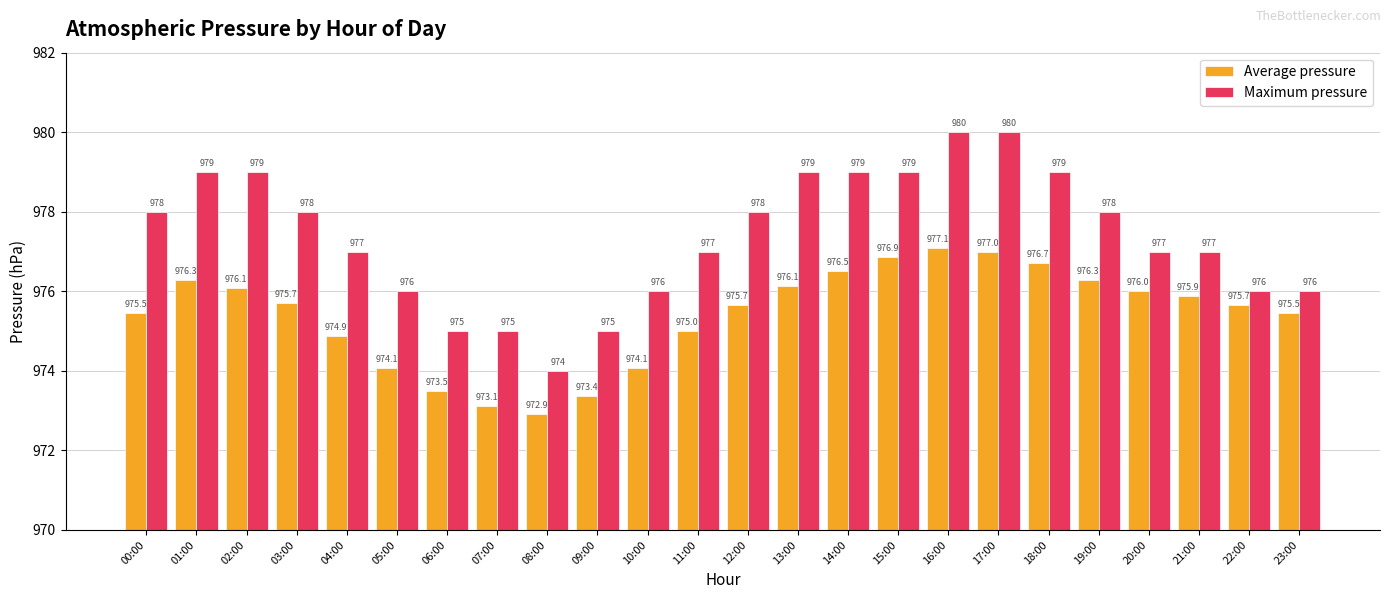

How many data points in Maximum pressure are less than 978?

12